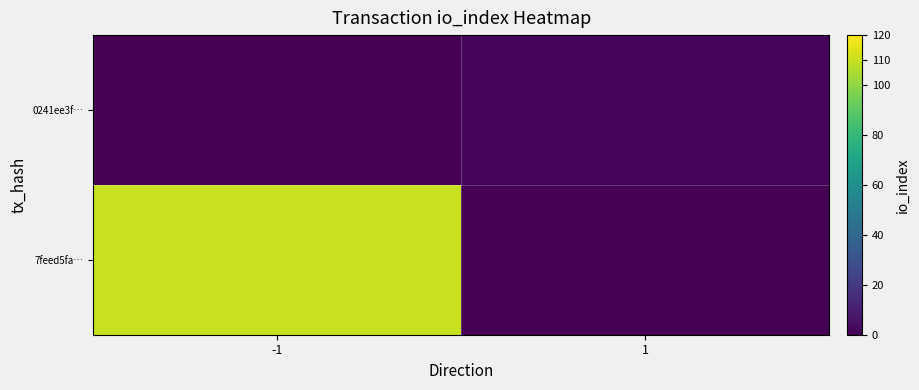

At which category is the sum across all series the highest?

-1